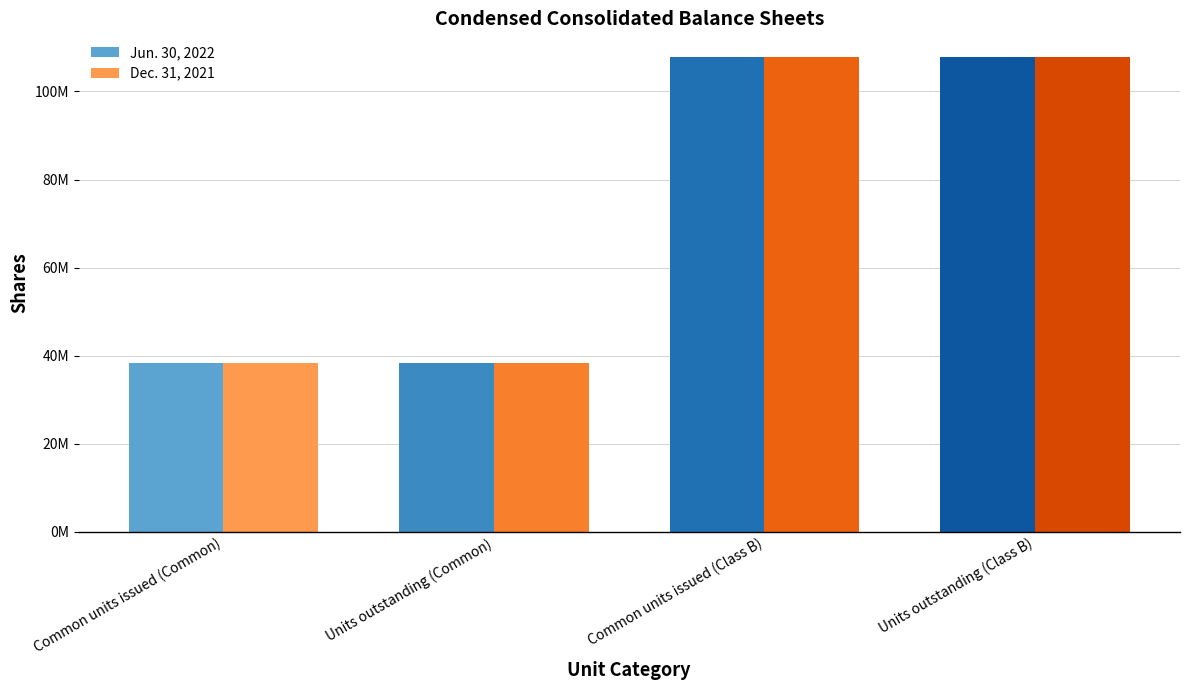

What are all the series names shown in the legend?

Jun. 30, 2022, Dec. 31, 2021